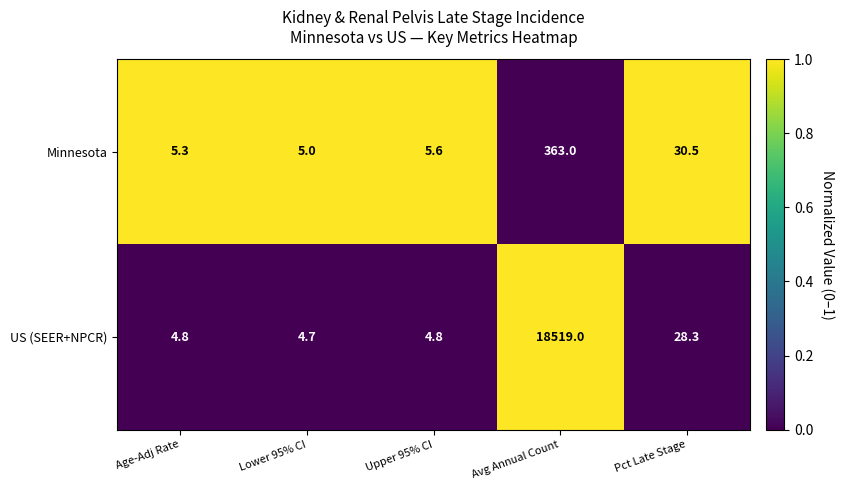

Reading left to right, what are all the values shown in this chart?

Minnesota: Age-Adj Rate=5.3	Lower 95% CI=5.0	Upper 95% CI=5.6	Avg Annual Count=363.0	Pct Late Stage=30.5
US (SEER+NPCR): Age-Adj Rate=4.8	Lower 95% CI=4.7	Upper 95% CI=4.8	Avg Annual Count=18519.0	Pct Late Stage=28.3